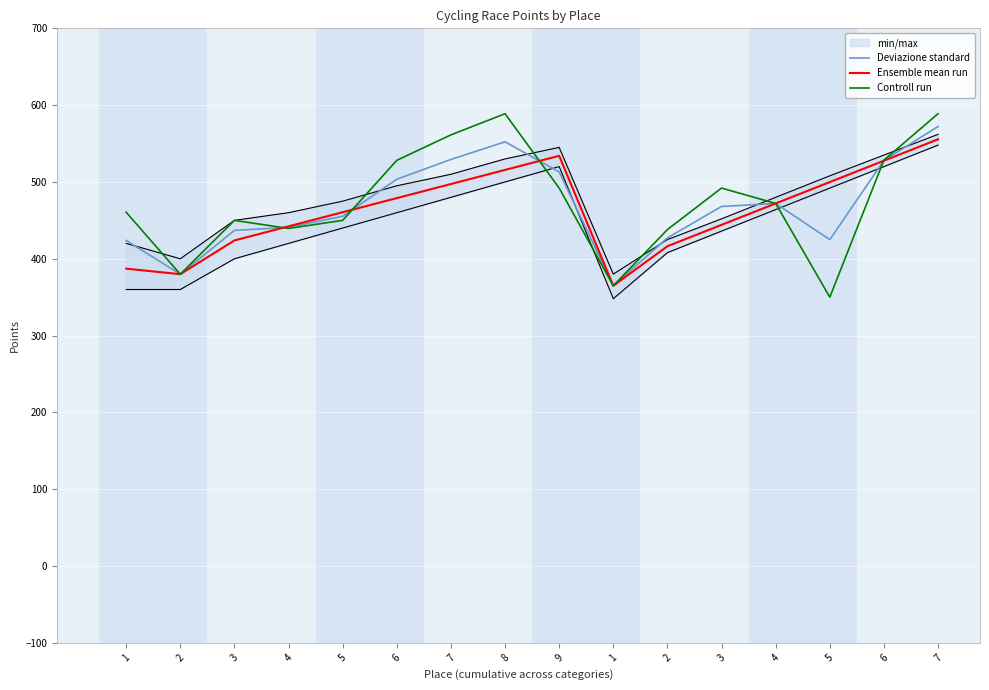

What is the difference between the highest and lowest values at 6?

49.2